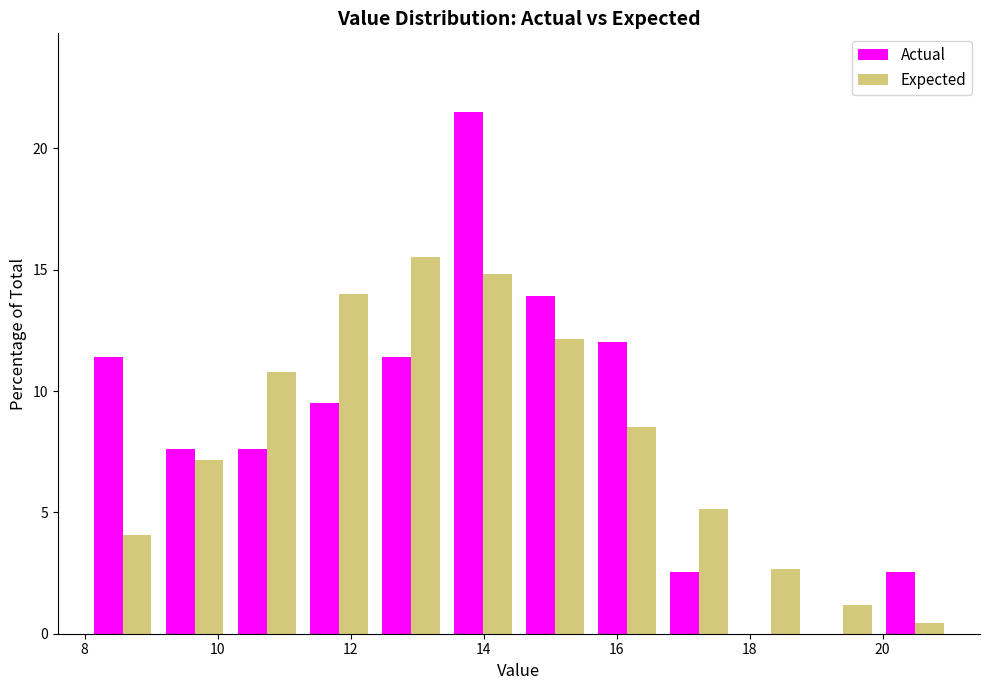

In the Expected series, which range on the x-axis has the tallest bar?

12.4 to 13.4